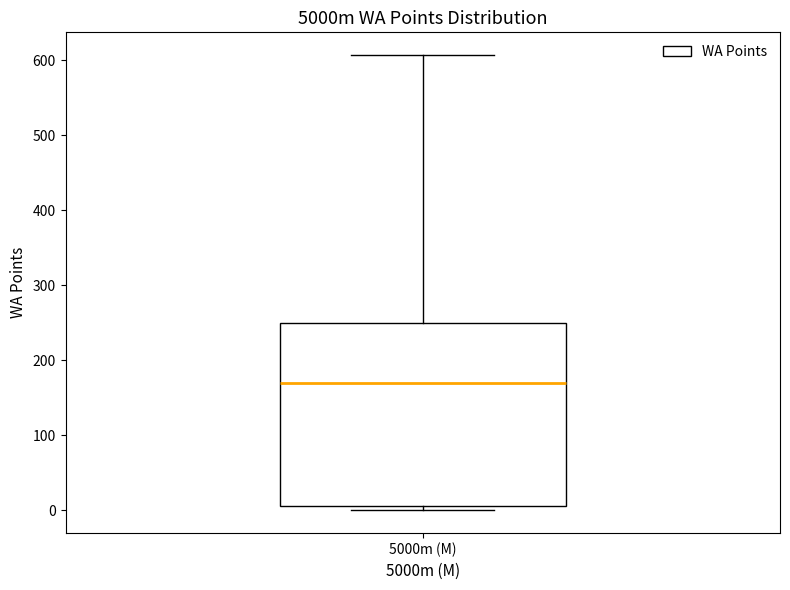

Read this box plot against the y-axis: the position of the median line, the range covered by the box, and the ends of both whiskers. The values are not printed on the chart, so give them approximately, as read against the axis.

median 170, box 10 to 250, whiskers 0 to 610